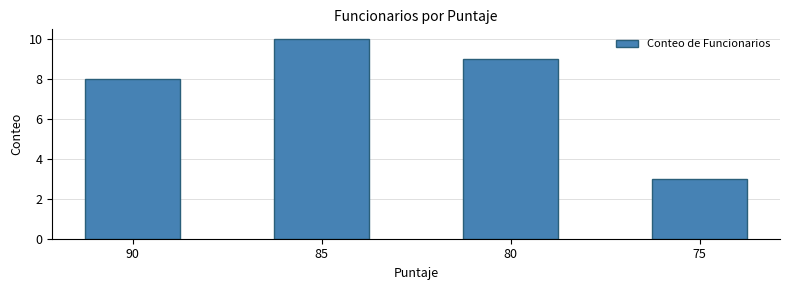

Between 80 and 75, which is larger?

80